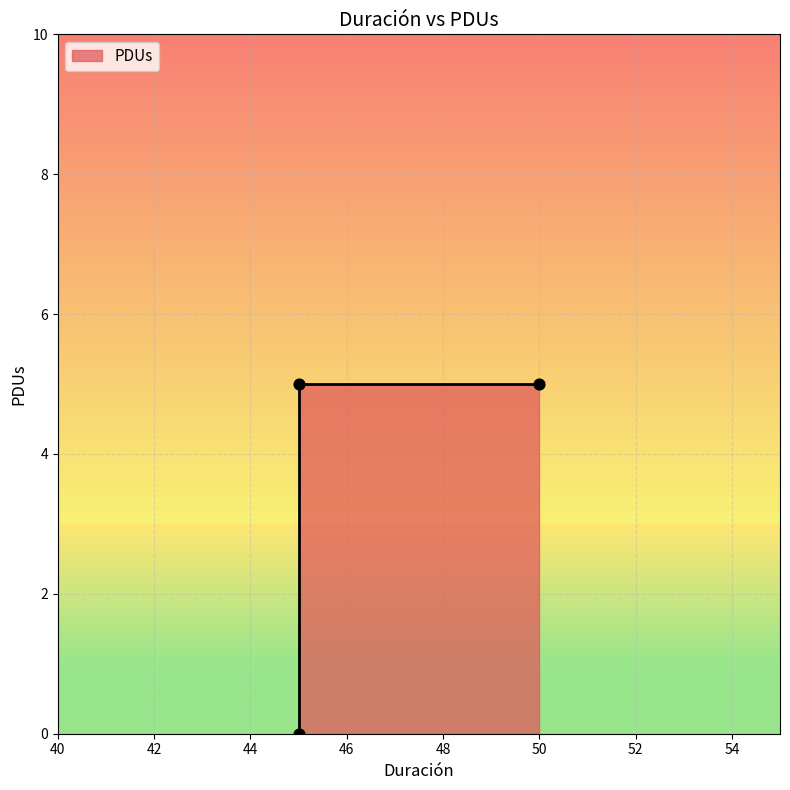

What is the change in value from 45 to 45?

+5